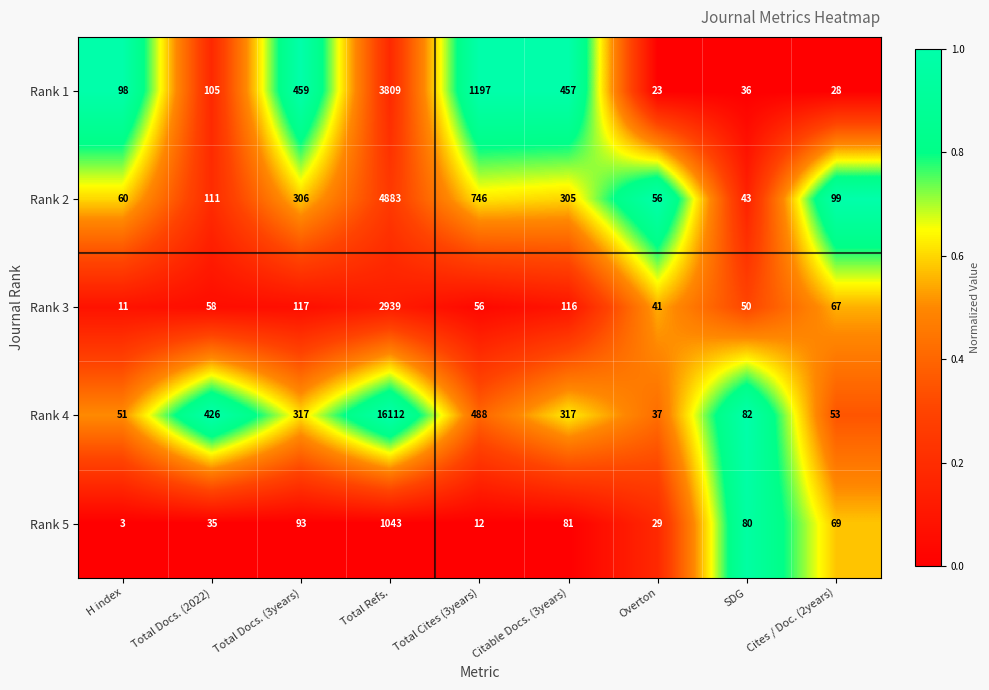

The value of Rank 4 at Total Cites (3years) is 208. True or false?

False